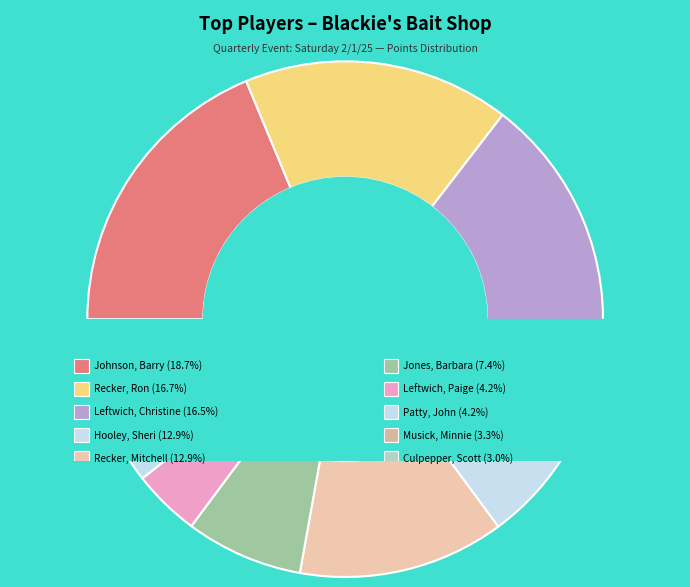

Which category has the smallest portion of the pie?

Culpepper, Scott